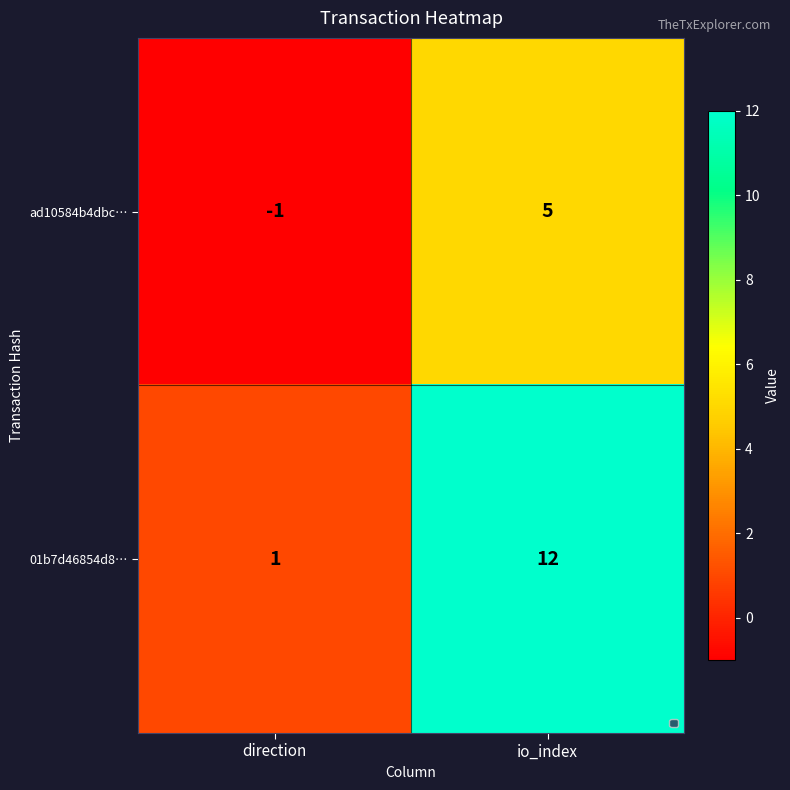

What is the difference between the 01b7d46854d8… values at io_index and direction?

11